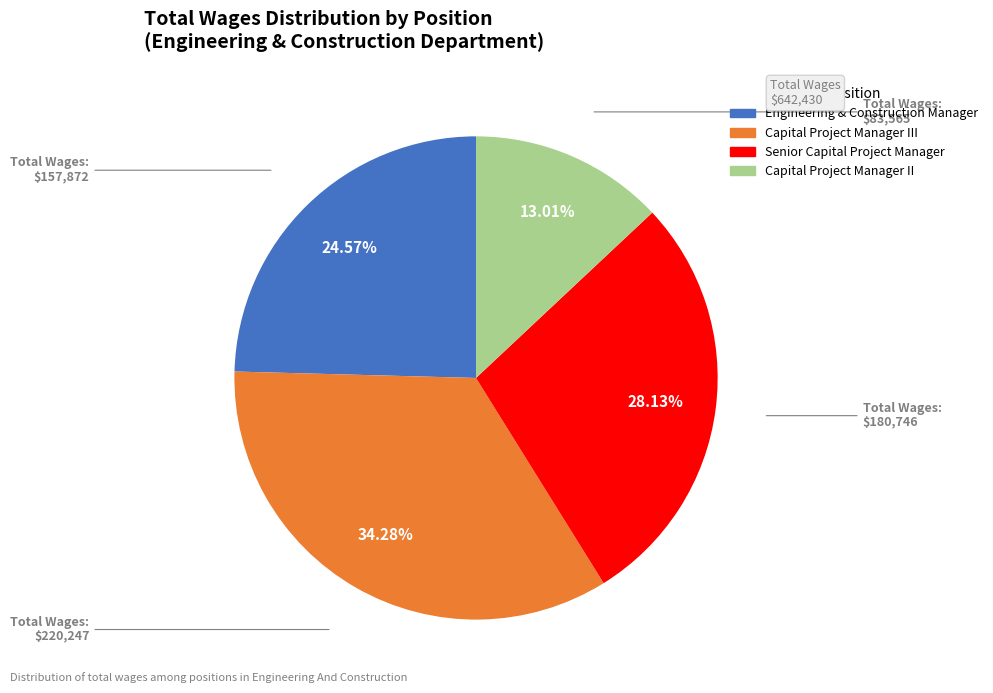

Does any single category account for the majority?

No